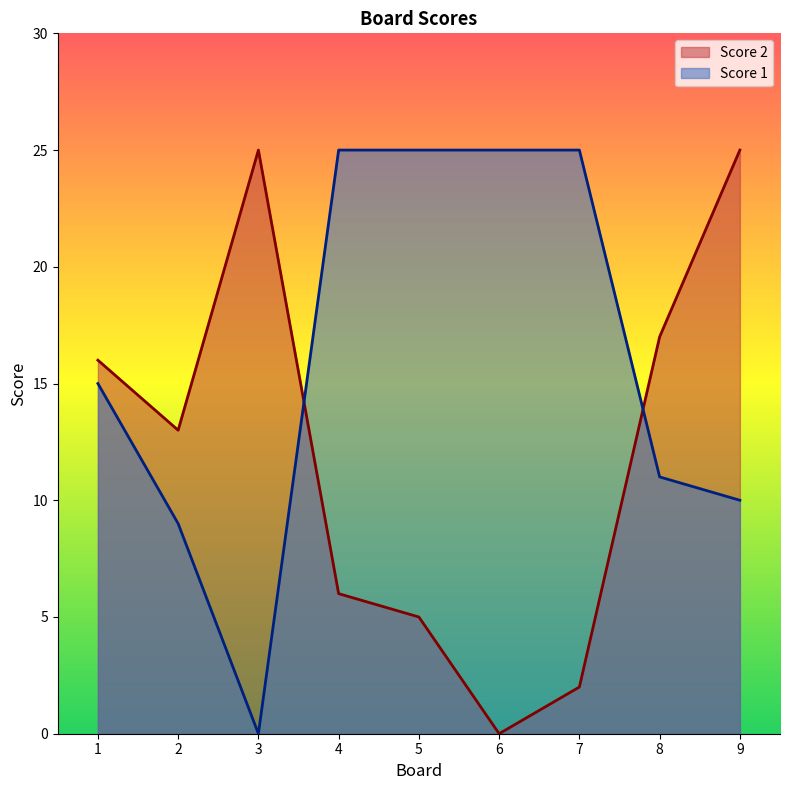

At which category is the sum across all series the highest?

9